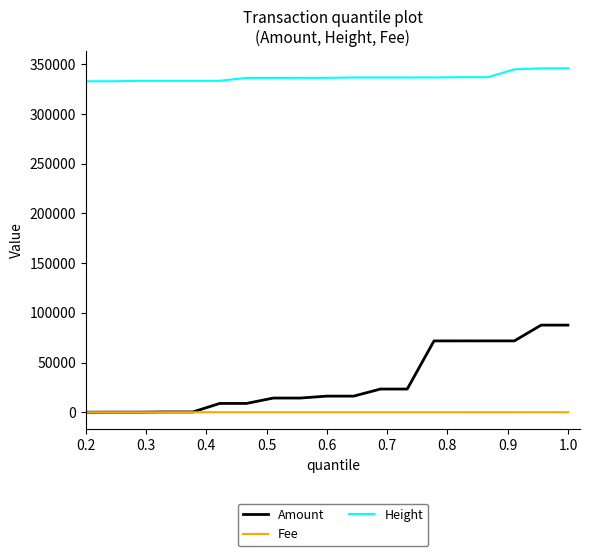

What is the average value of the Amount series?

30963.5